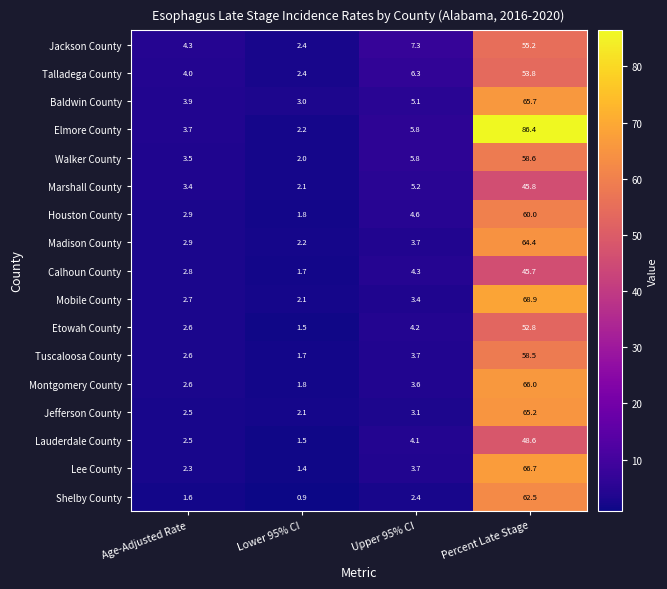

List the labels in order of Tuscaloosa County value, largest first.

Percent Late Stage, Upper 95% CI, Age-Adjusted Rate, Lower 95% CI